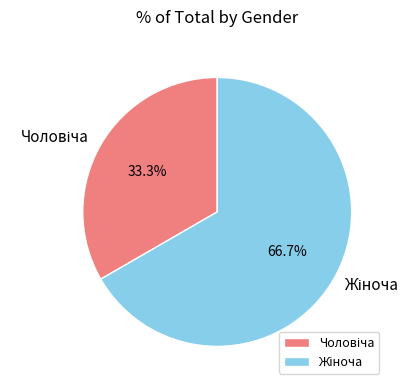

Is there a majority slice in this chart?

Yes